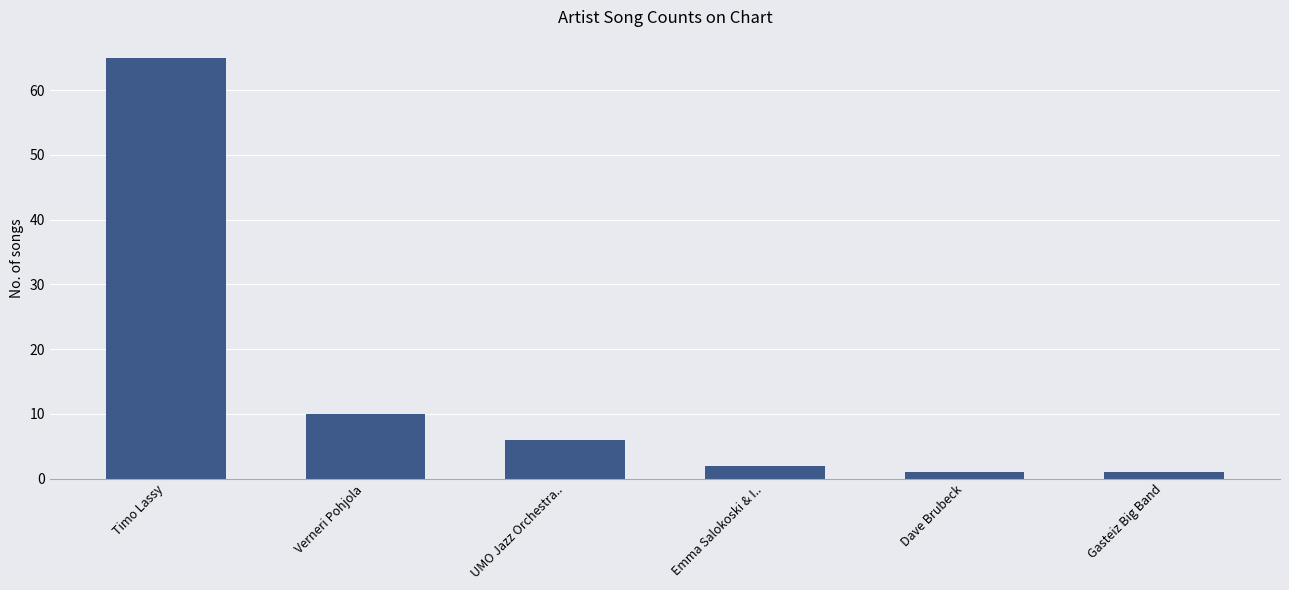

What is the label of the 5th bar from the left?

Dave Brubeck